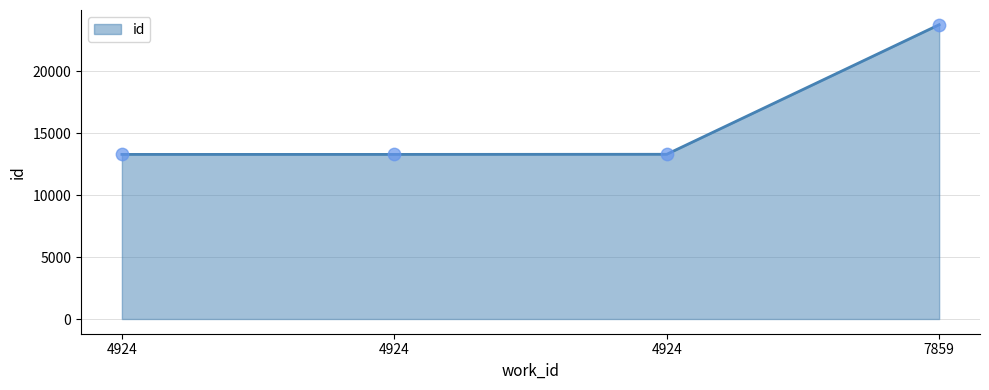

Which has a higher value, 4924 or 7859?

7859